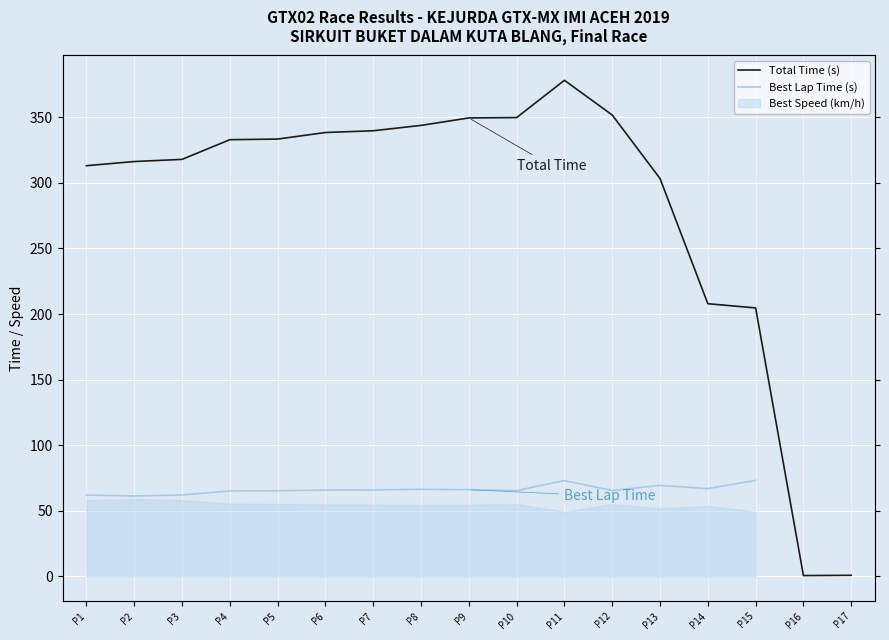

What is the approximate value of Total Time (s) at P16?

0.5